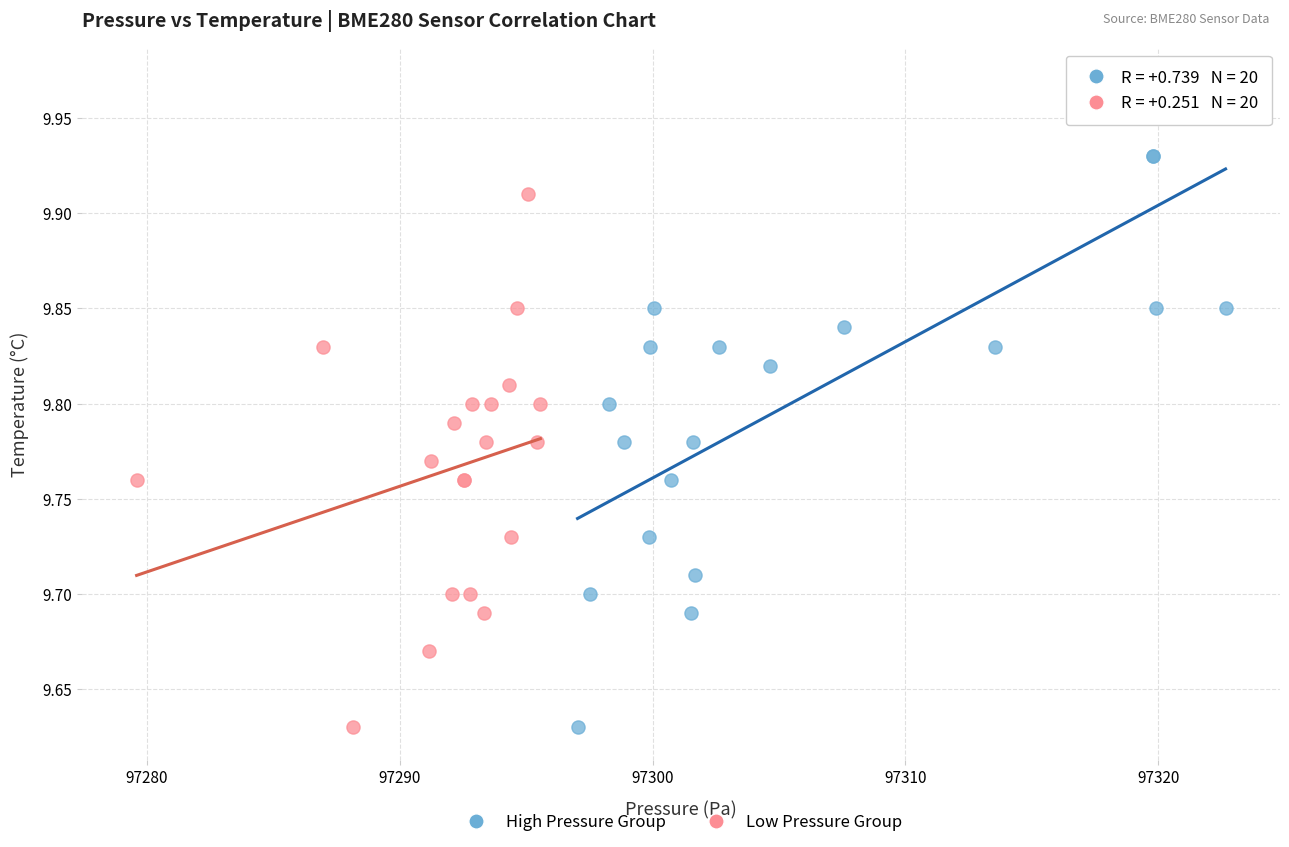

Which series has the largest Y range (max minus min)?

High Pressure Group